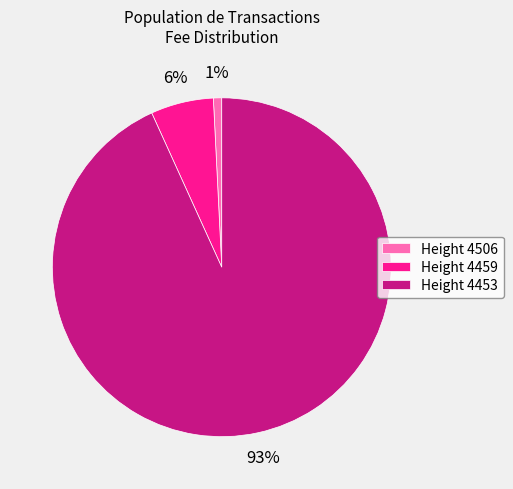

Is it true that Height 4459 is 1% of the pie?

False